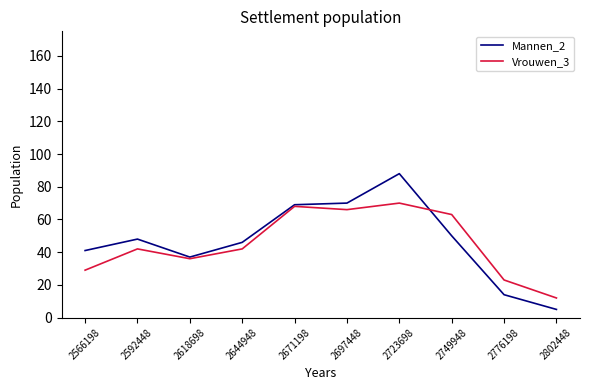

Reading left to right, what are all the values shown in this chart?

Mannen_2: 2566198=41	2592448=48	2618698=37	2644948=46	2671198=69	2697448=70	2723698=88	2749948=50	2776198=14	2802448=5
Vrouwen_3: 2566198=29	2592448=42	2618698=36	2644948=42	2671198=68	2697448=66	2723698=70	2749948=63	2776198=23	2802448=12